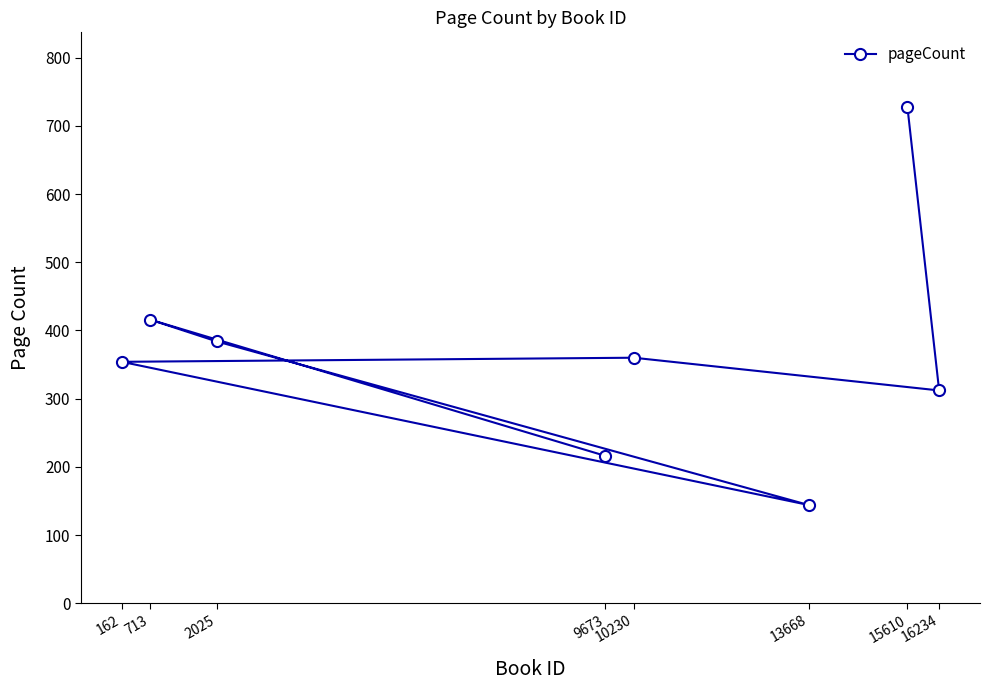

Rank the categories by value from lowest to highest.

13668, 9673, 16234, 162, 10230, 2025, 713, 15610